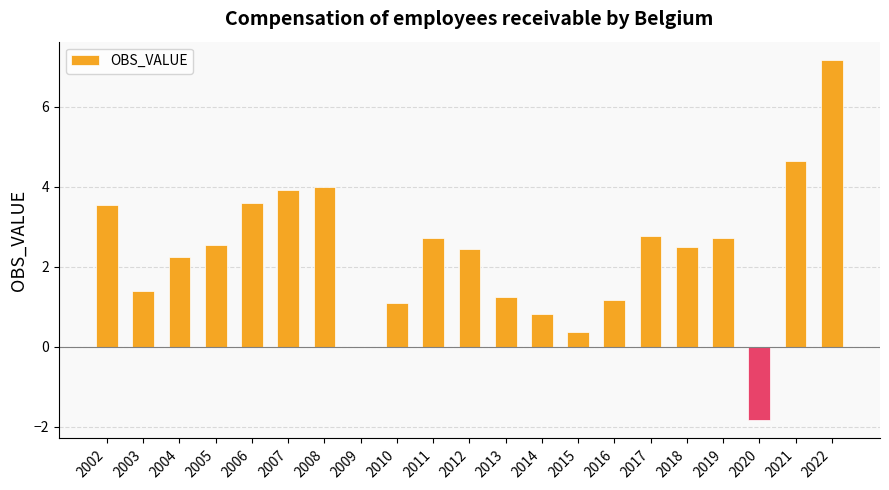

Between 2008 and 2015, which is larger?

2008